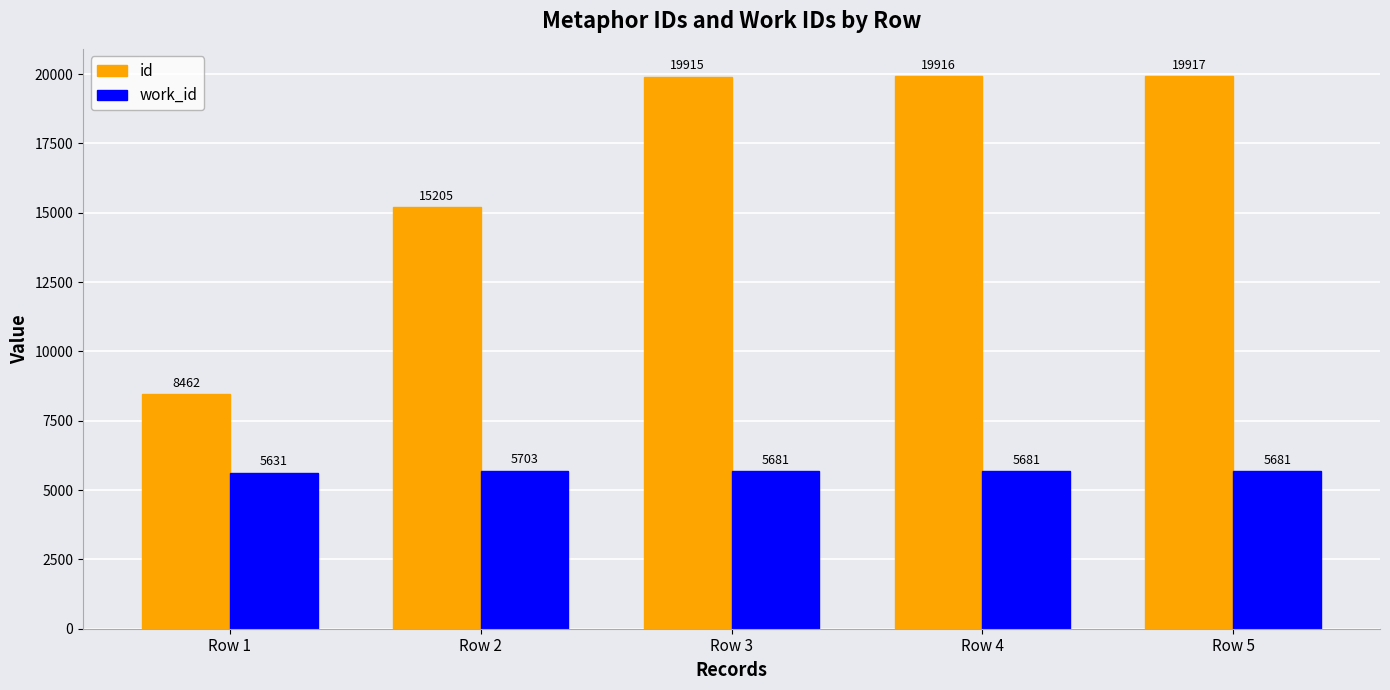

Rank the categories by id value from highest to lowest.

Row 5, Row 4, Row 3, Row 2, Row 1